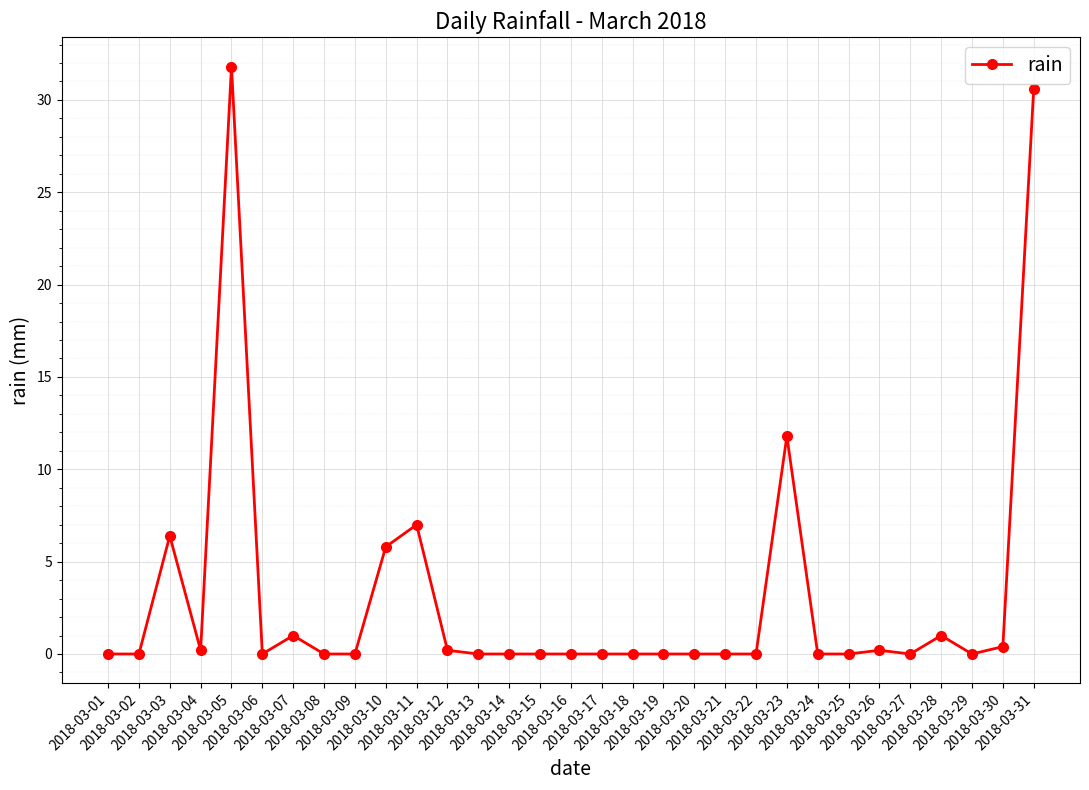

Count the number of categories in the chart.

31